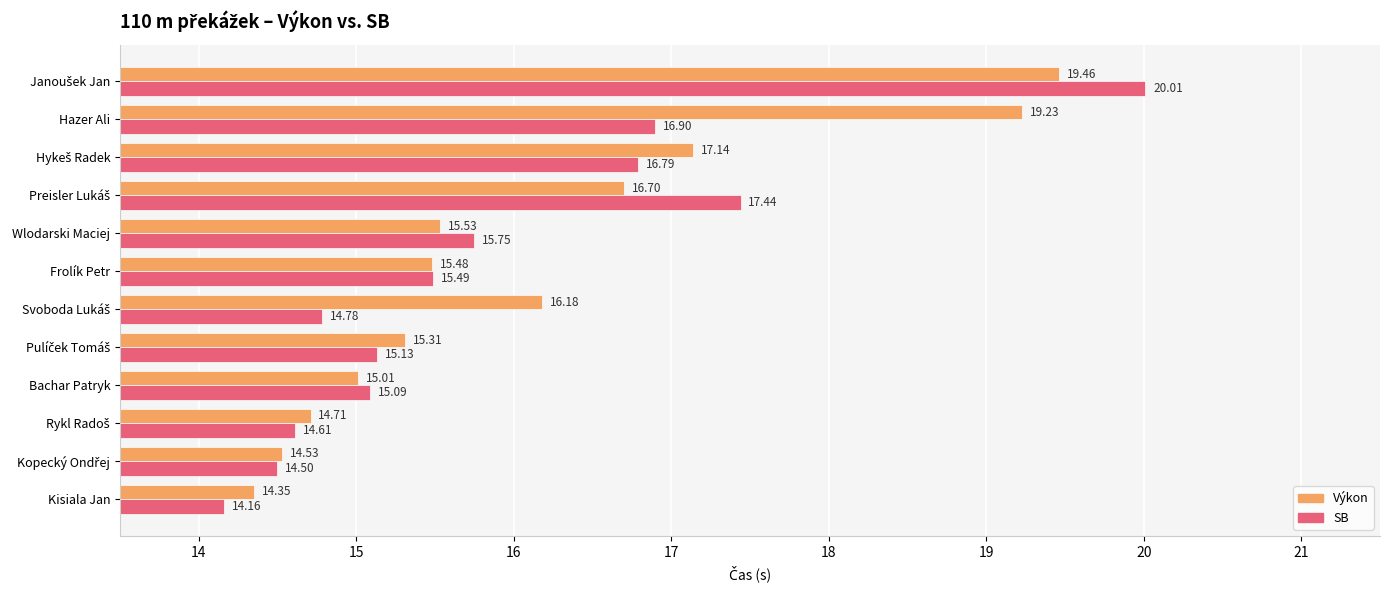

What is the highest value of the SB series?

20.0